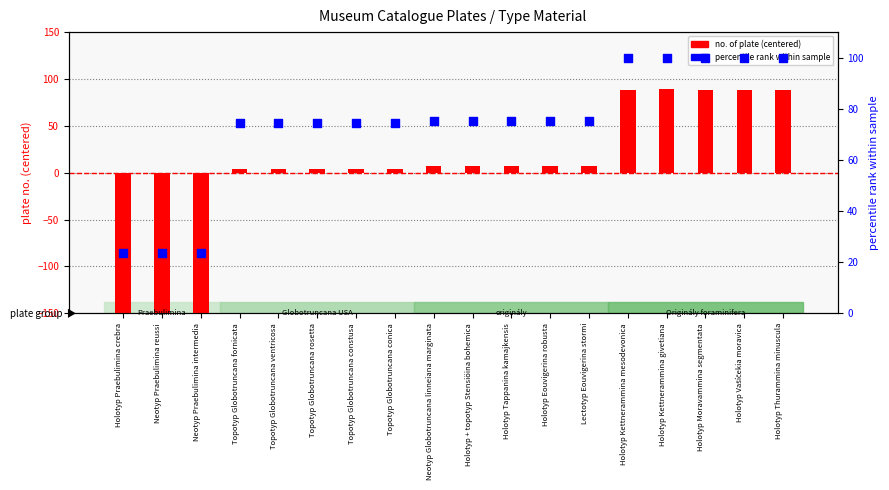

At how many categories does at least one series exceed -102?

18